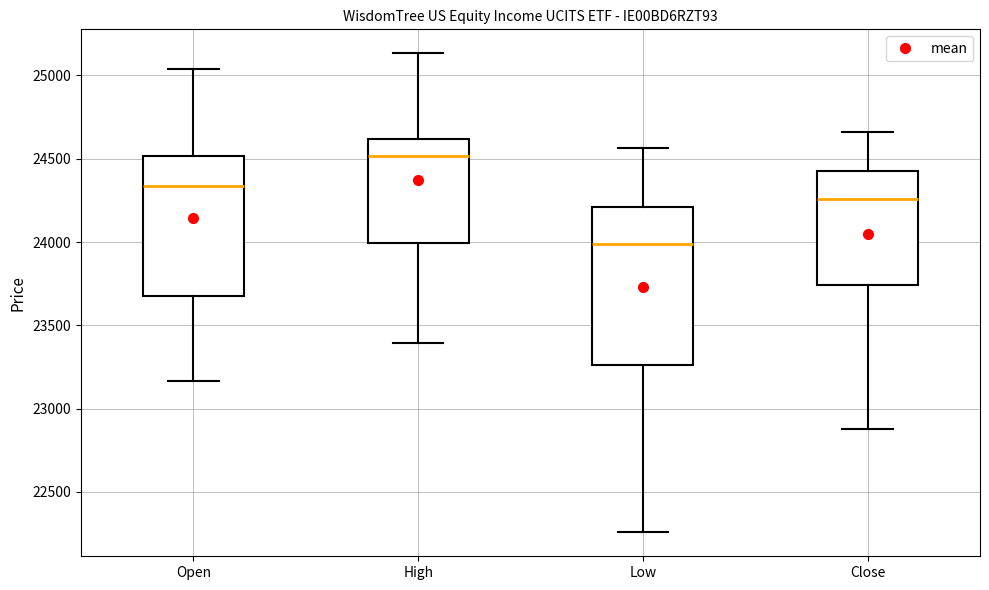

Which box has the highest median line?

High